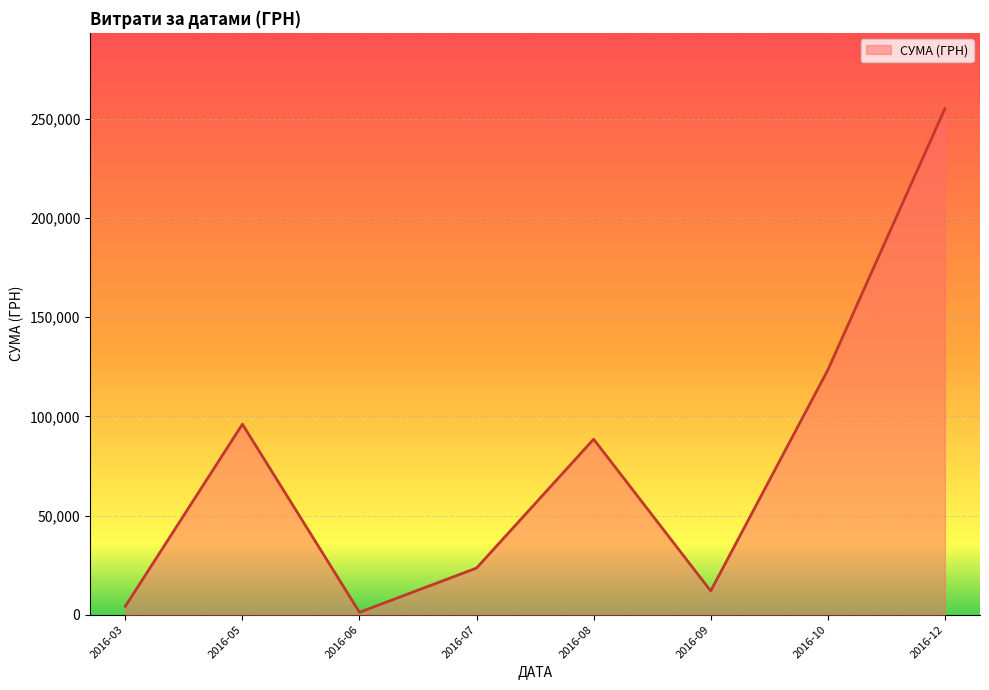

Is it true that the value at 2016-05 is 138344.9?

False